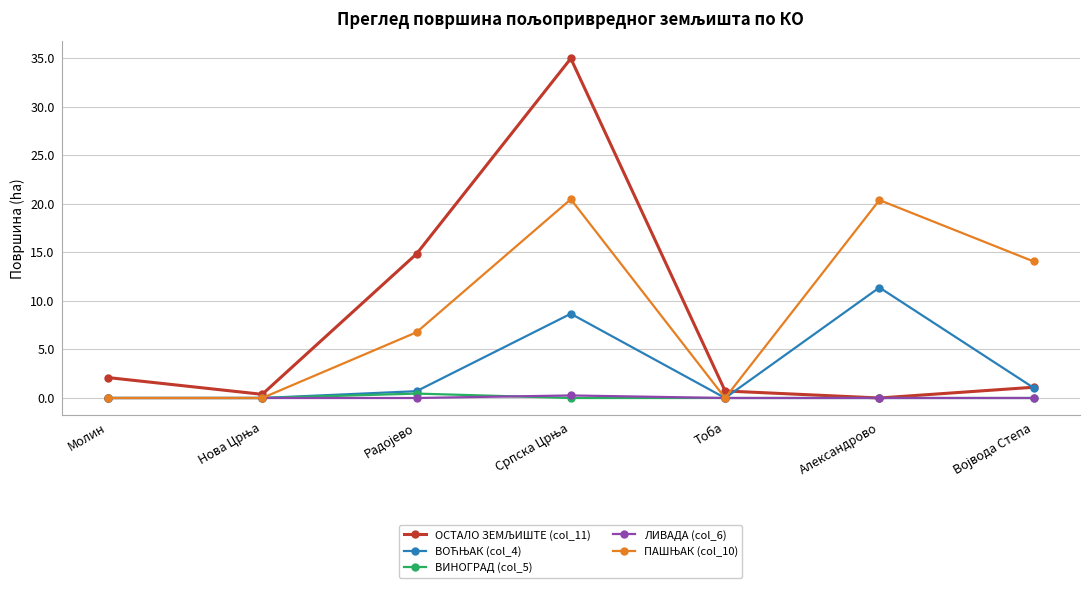

What is the difference between the highest and lowest values at Александрово?

20.4